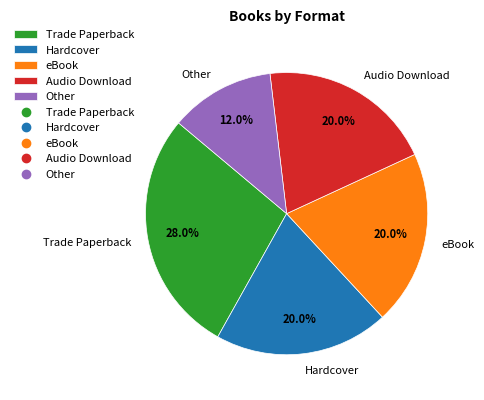

Which category has the biggest portion of the pie?

Trade Paperback